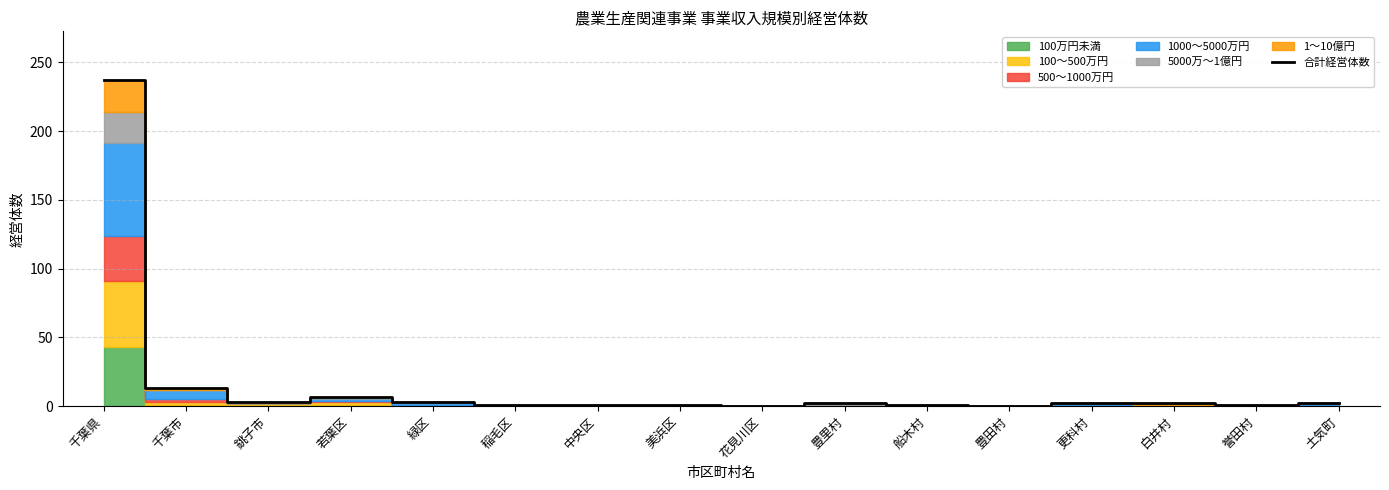

Which has a higher value, 緑区 or 誉田村?

緑区